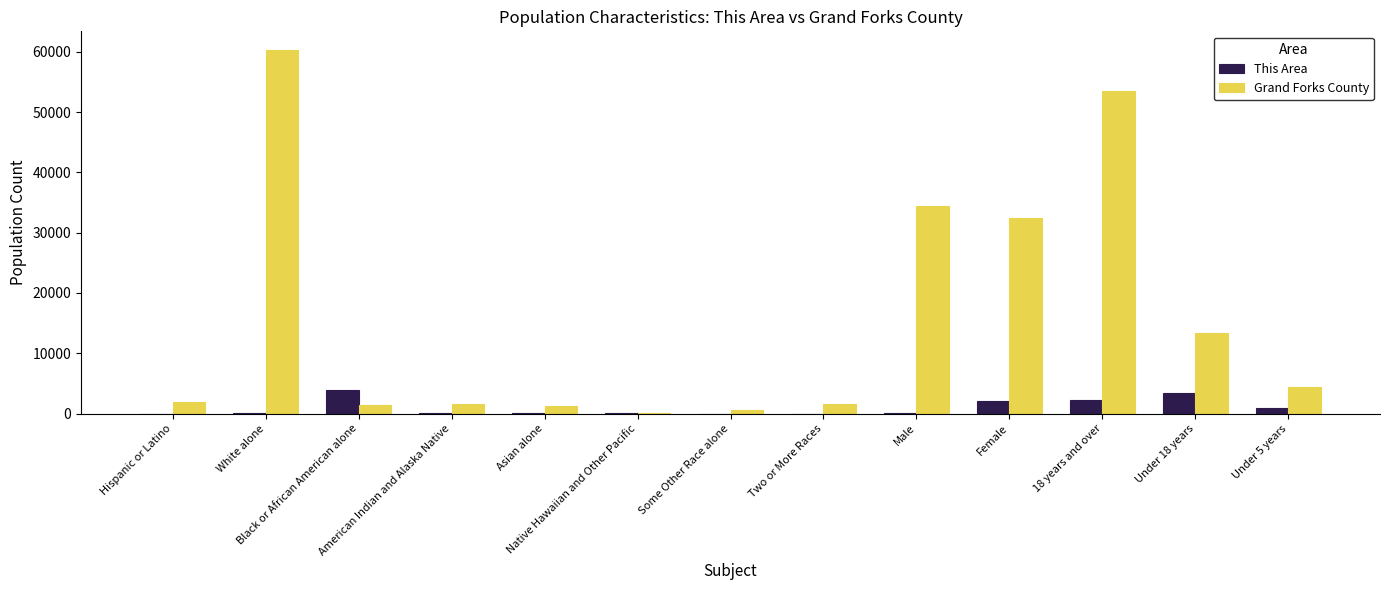

What is the maximum value shown in the chart?

60358